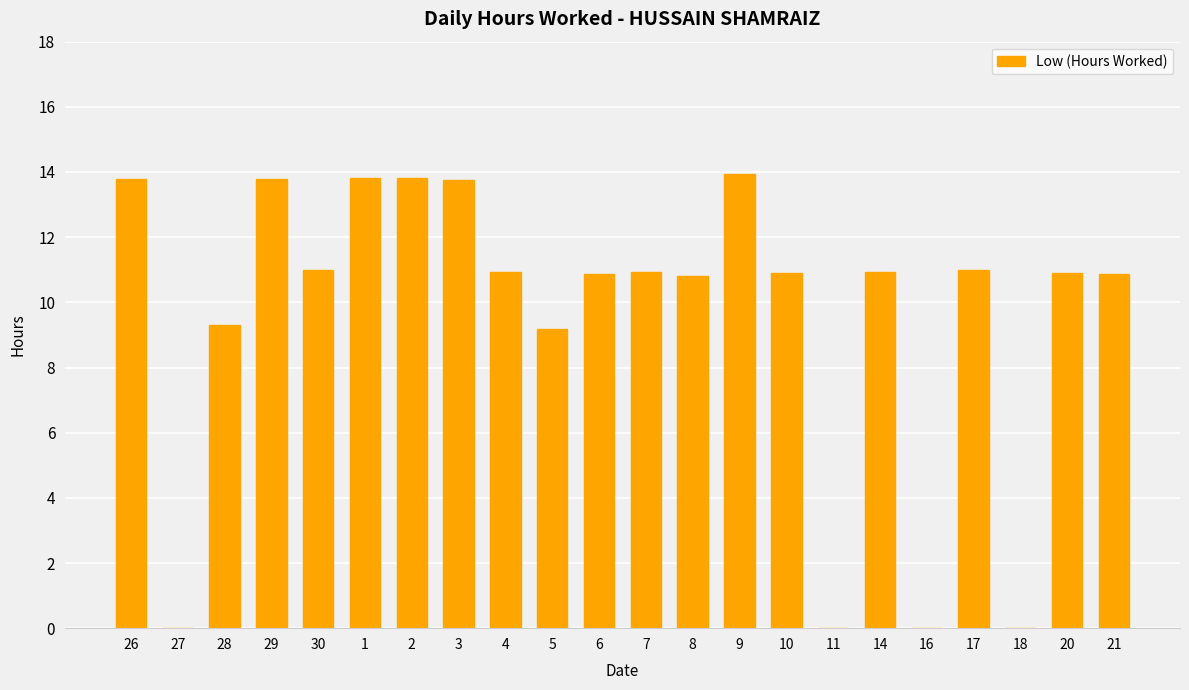

Are the bars horizontal?

No